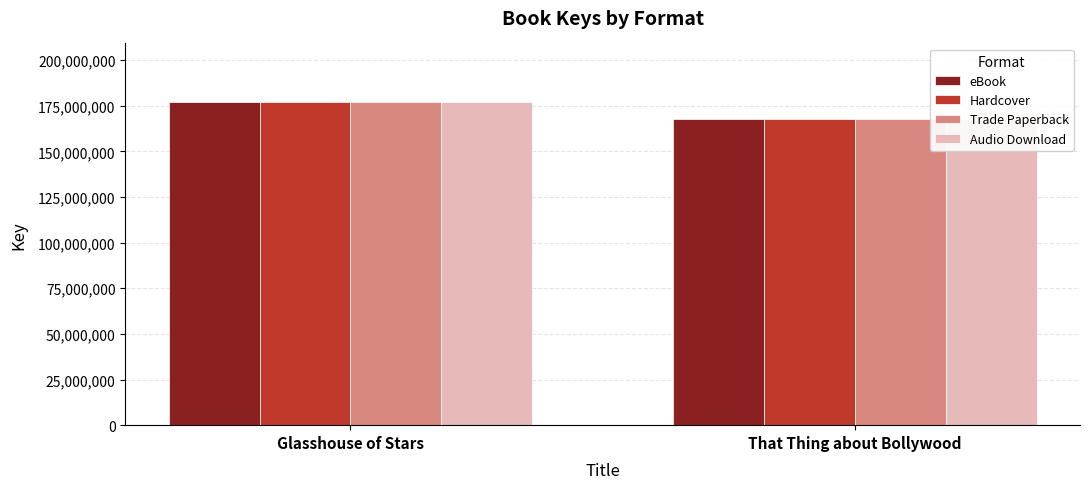

What are all the series names shown in the legend?

eBook, Hardcover, Trade Paperback, Audio Download